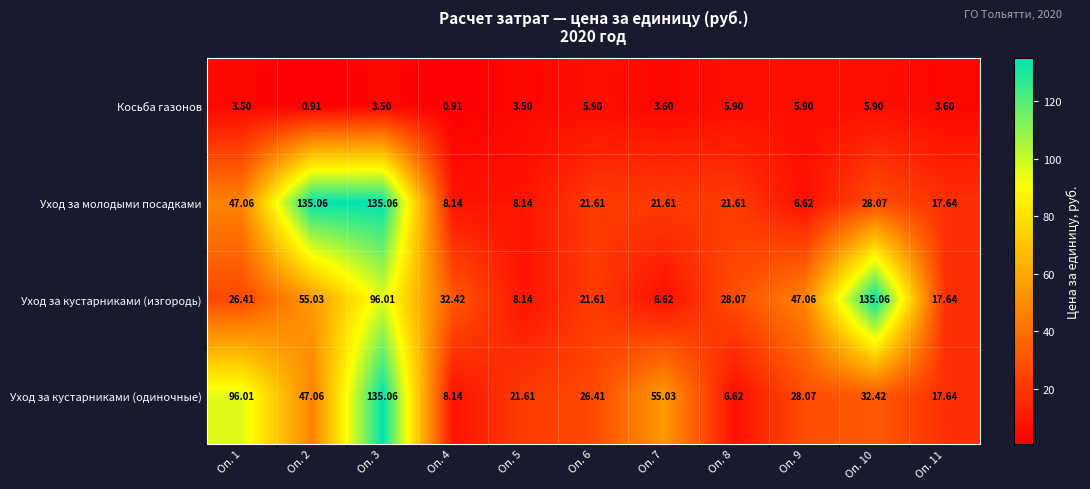

At how many categories does at least one series exceed 92?

4